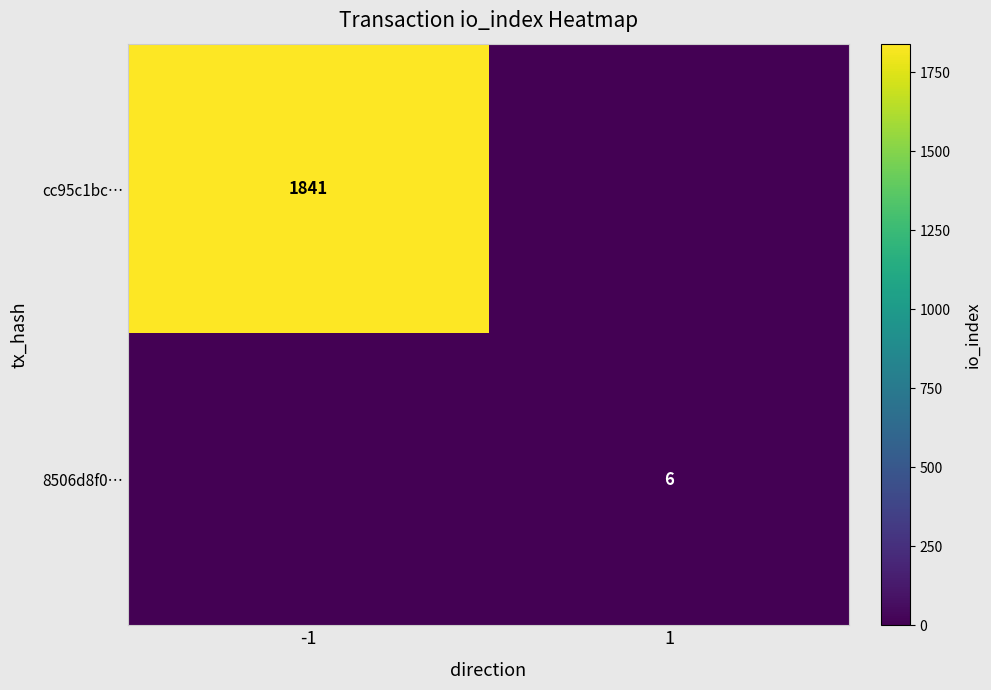

The cc95c1bc… series shows 1841 at -1. True or false?

True